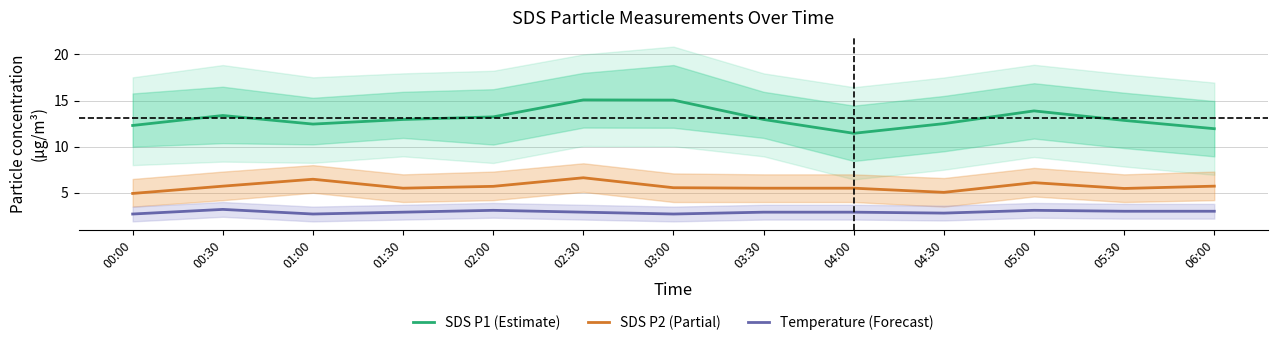

Is it true that Temperature (Forecast) equals 1.8 at 02:30?

False